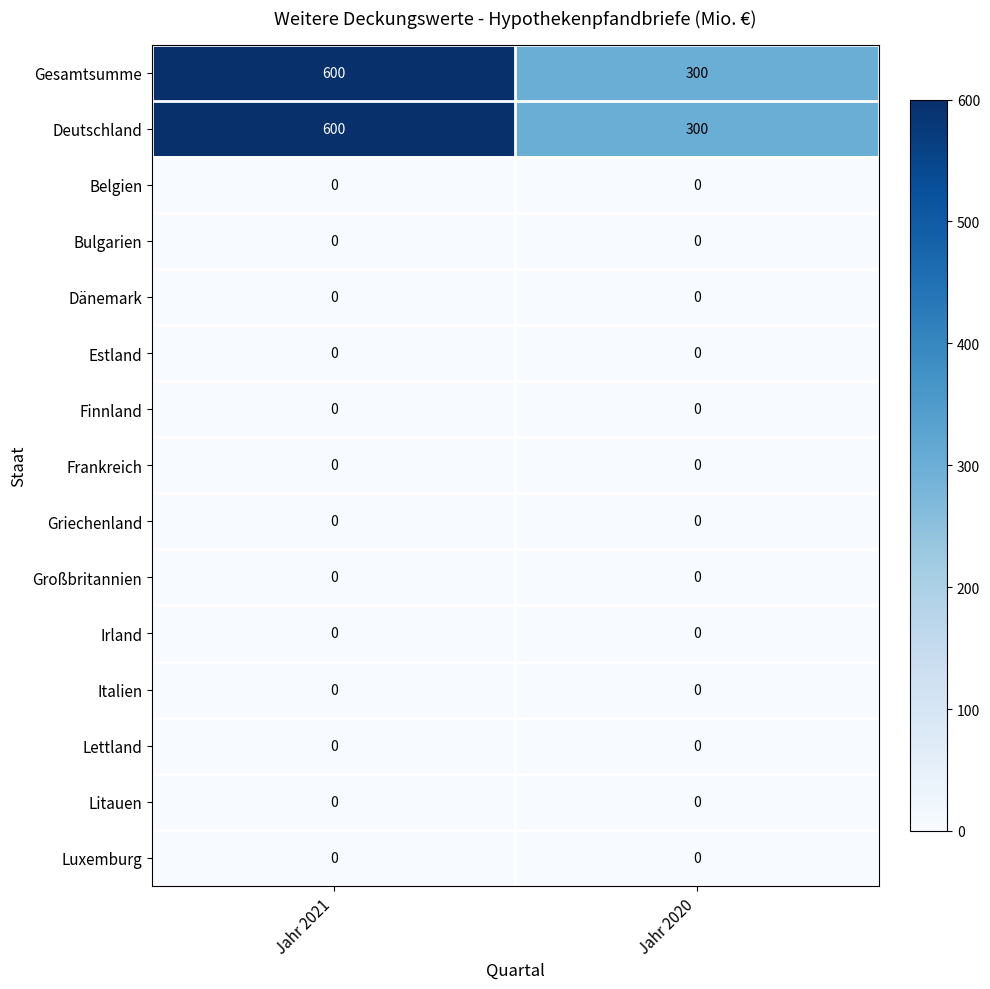

What is the total value across all series at Jahr 2020?

600